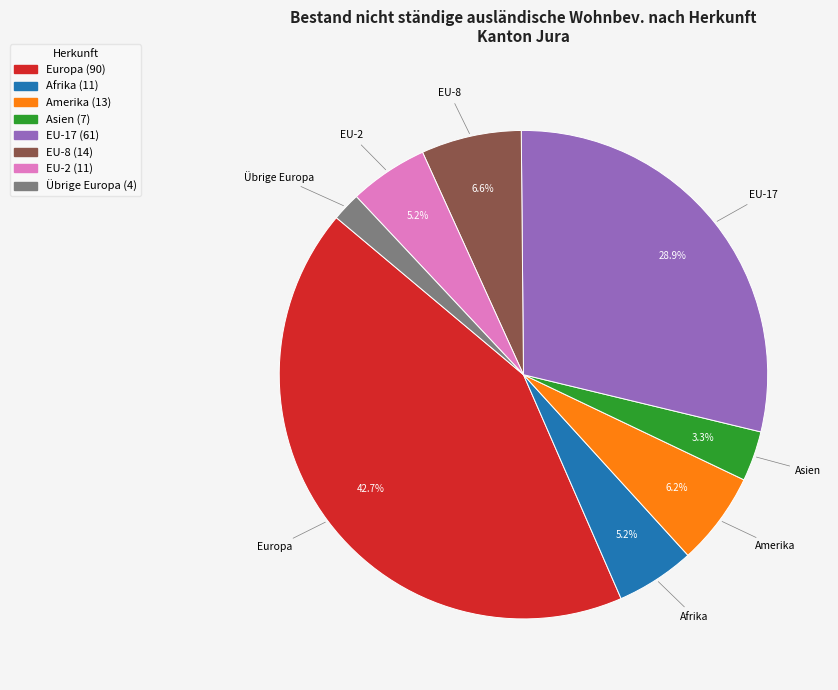

How many segments does this pie chart have?

8